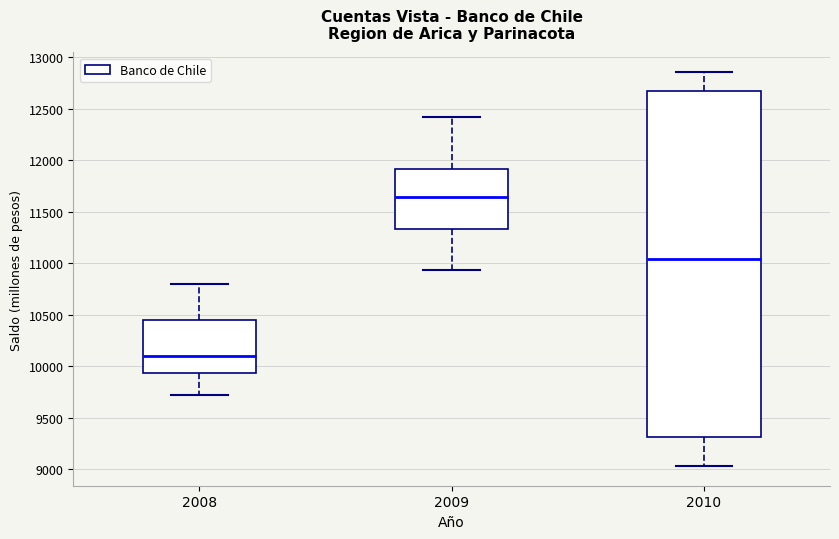

Reading left to right, read every box against the y-axis: the position of its median line, the range the box covers, and the ends of its whiskers. The values are not printed on the chart, so give them approximately, as read against the axis.

2008: median 10100, box 9950 to 10450, whiskers 9750 to 10800
2009: median 11650, box 11350 to 11900, whiskers 10950 to 12400
2010: median 11050, box 9300 to 12700, whiskers 9050 to 12850